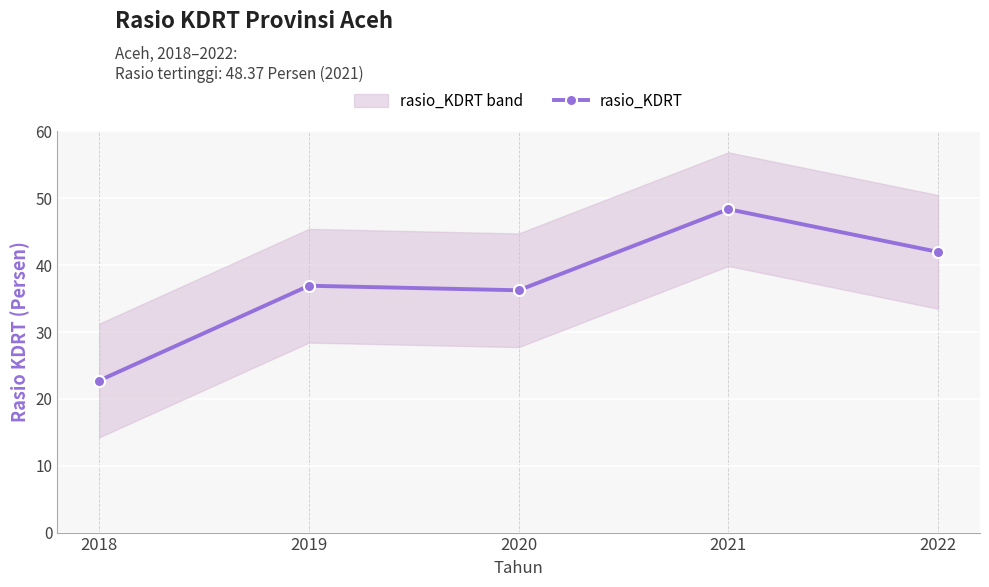

Is it true that the value at 2022 is 62.7?

False